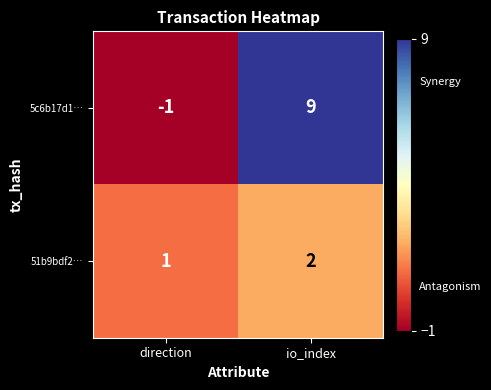

What is the difference between the 5c6b17d1… values at direction and io_index?

10